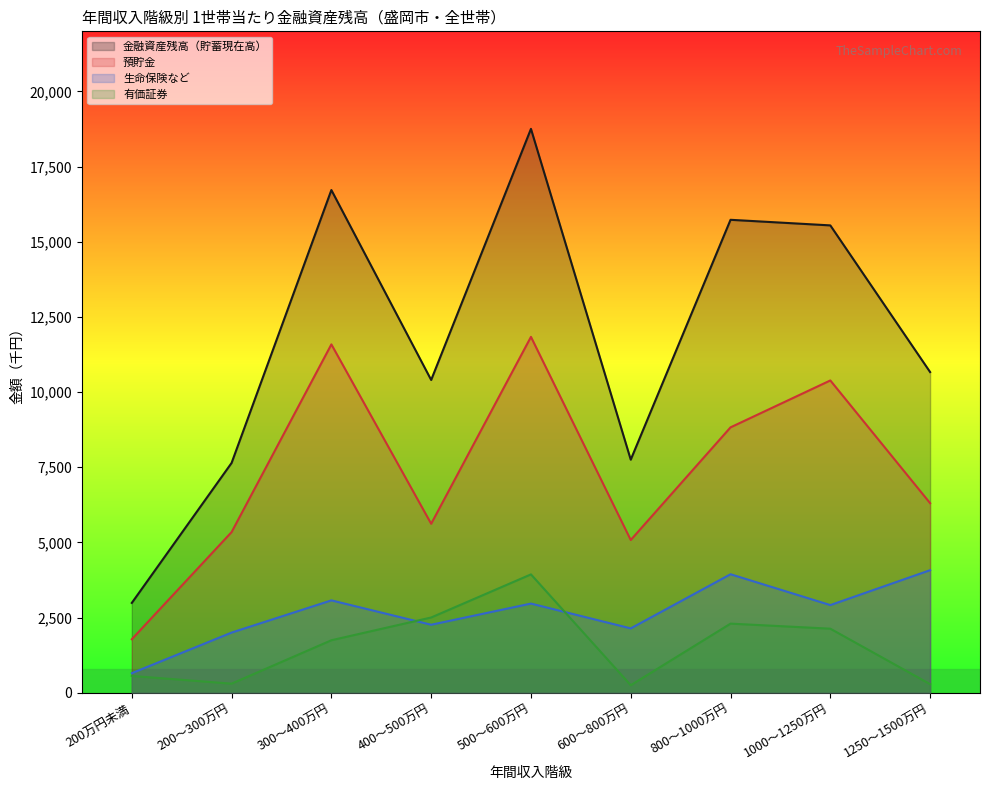

What is the value of the 有価証券 point at the 8th from the left?

2130